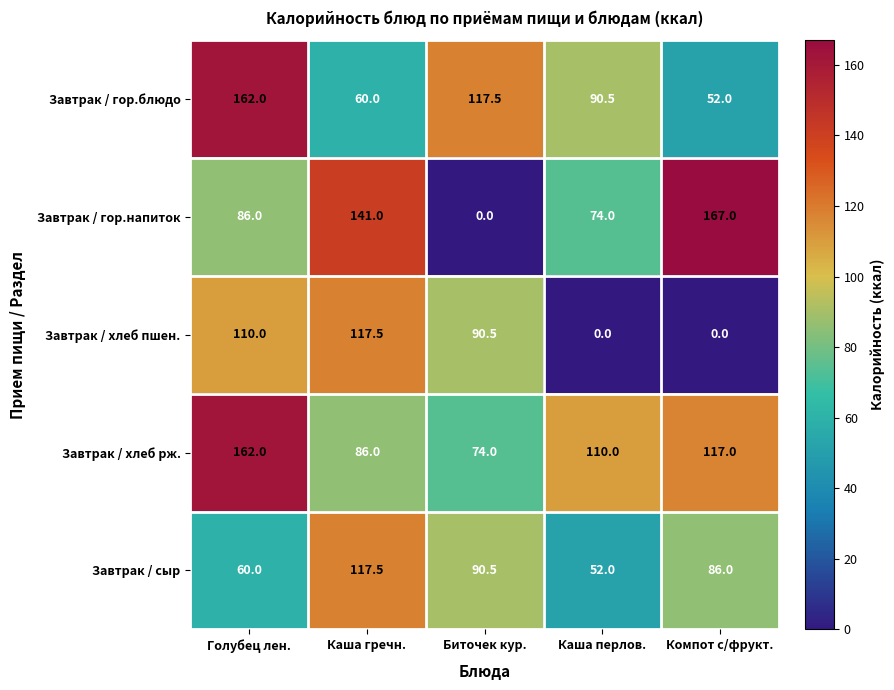

Reading left to right, transcribe all the data shown in this chart.

Завтрак / гор.блюдо: 162.0	60.0	117.5	90.5	52.0
Завтрак / гор.напиток: 86.0	141.0	0.0	74.0	167.0
Завтрак / хлеб пшен.: 110.0	117.5	90.5	0.0	0.0
Завтрак / хлеб рж.: 162.0	86.0	74.0	110.0	117.0
Завтрак / сыр: 60.0	117.5	90.5	52.0	86.0